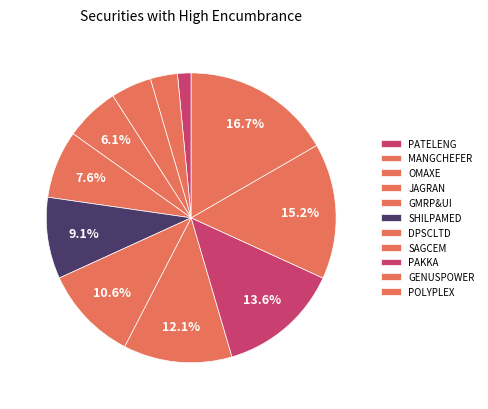

How many slices are in this pie chart?

11